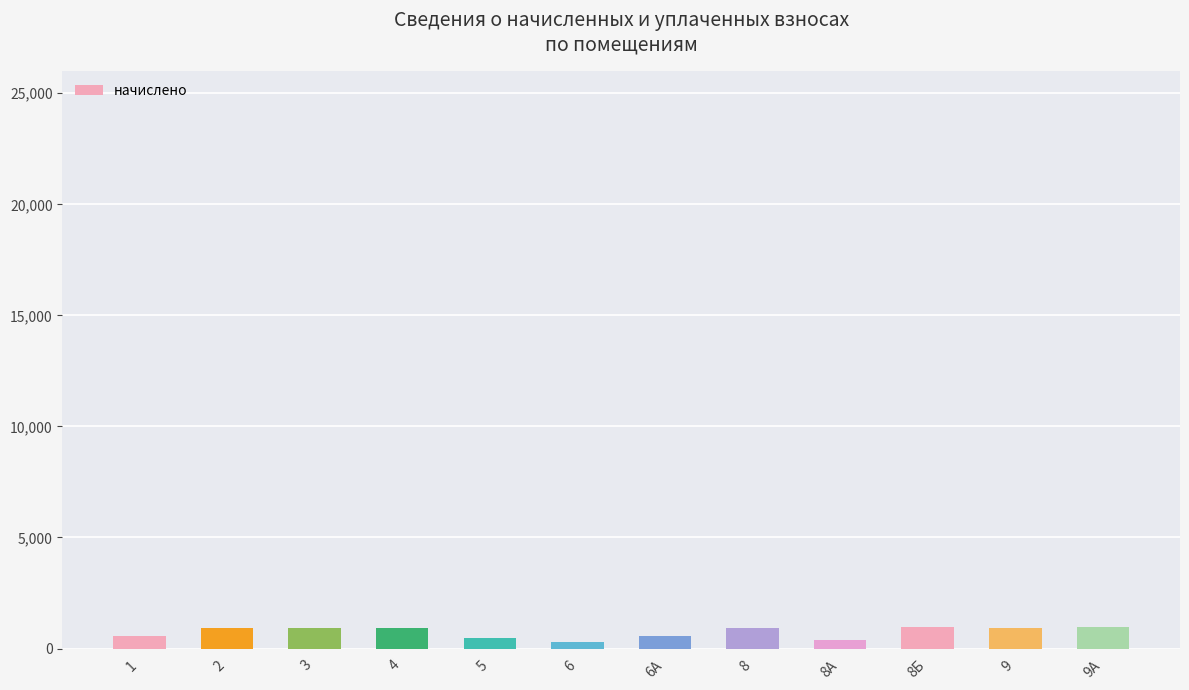

What is the label of the 9th bar from the left?

8А